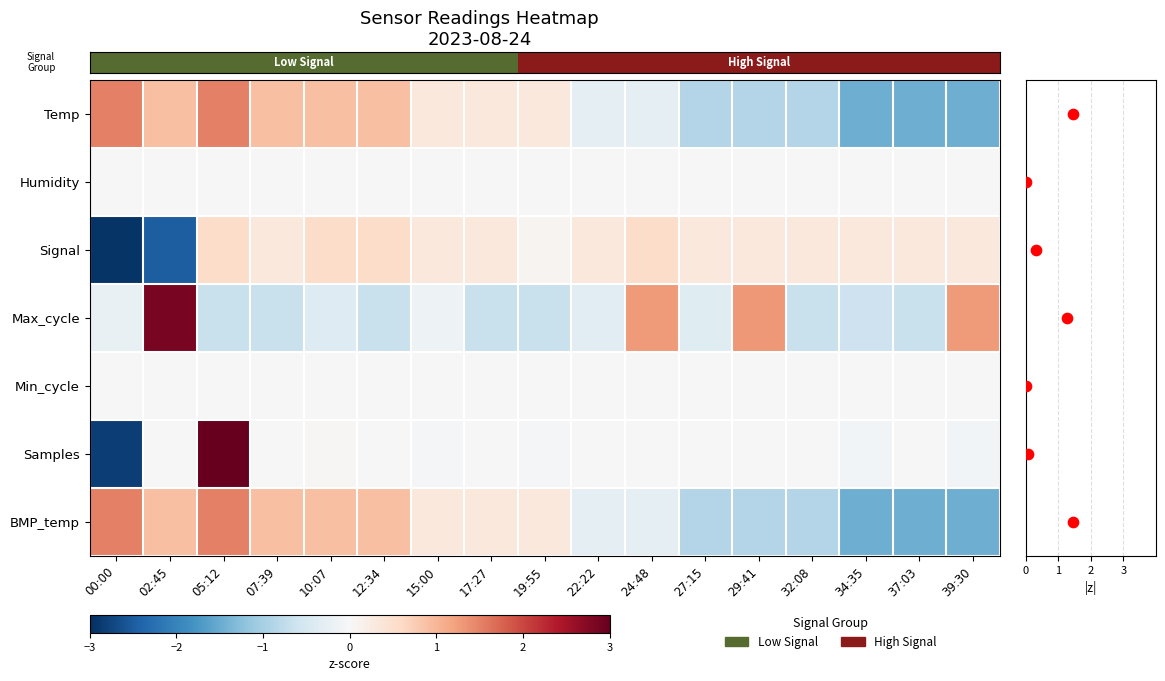

What value does the Samples series have at 05:12?

3.0